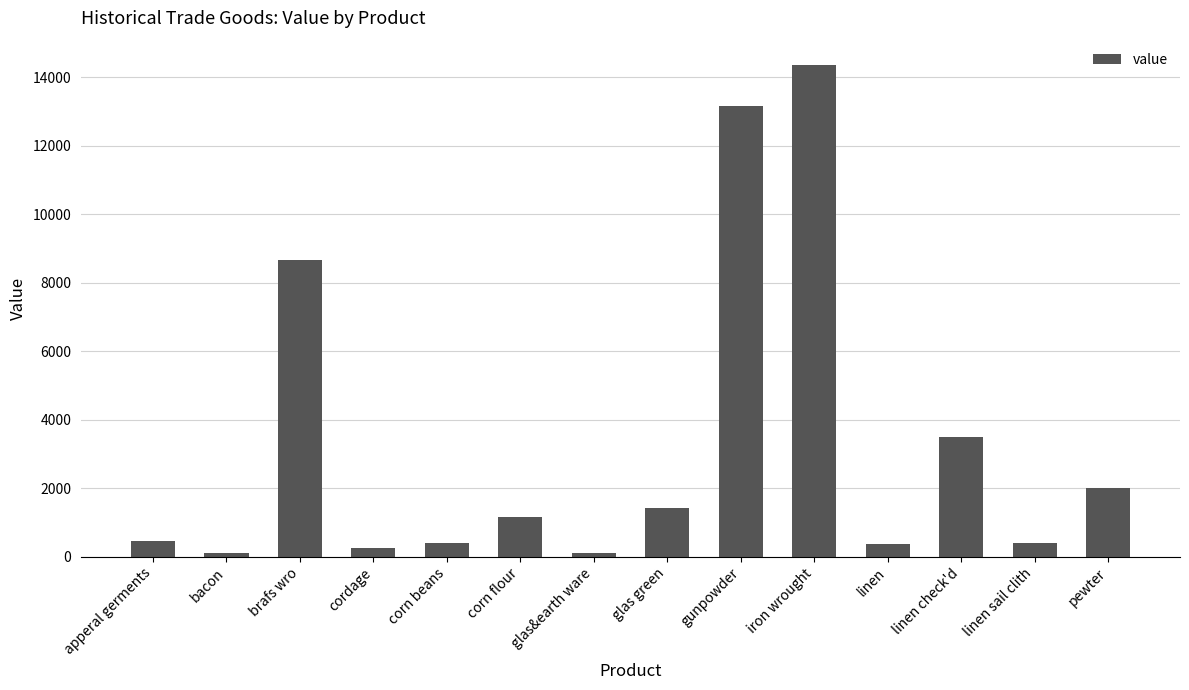

Is it true that the value at pewter is 2005?

True